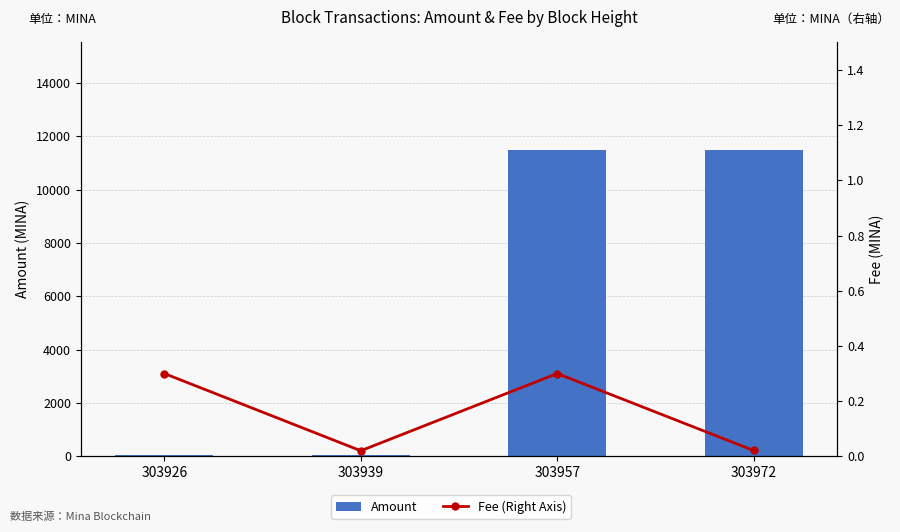

Reading left to right, what are all the values shown in this chart?

Amount: 61.6	60.6	11502.6	11502.5
Fee (Right Axis): 0.3	0.0	0.3	0.0